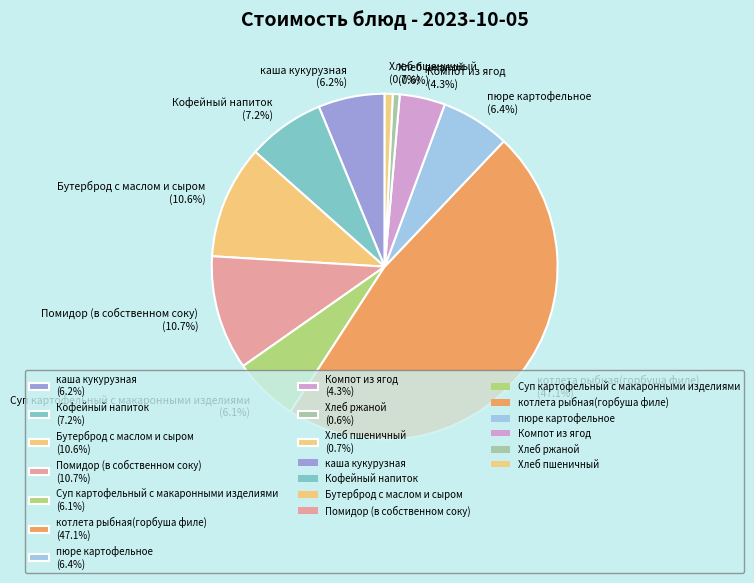

What percentage is the Хлеб ржаной slice, to the nearest percent?

1%